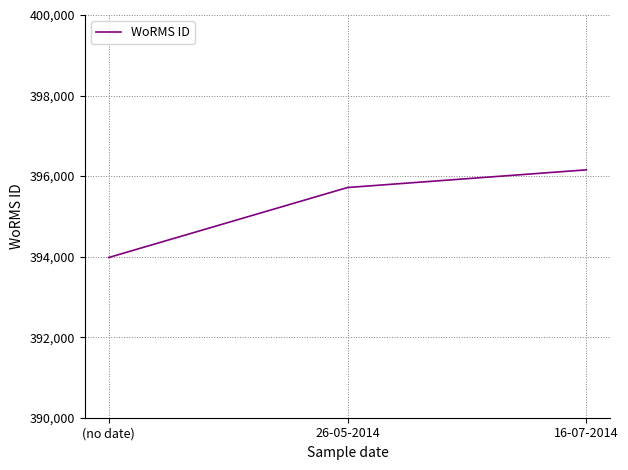

What is the ratio of the value at 16-07-2014 to the value at 26-05-2014?

1.0